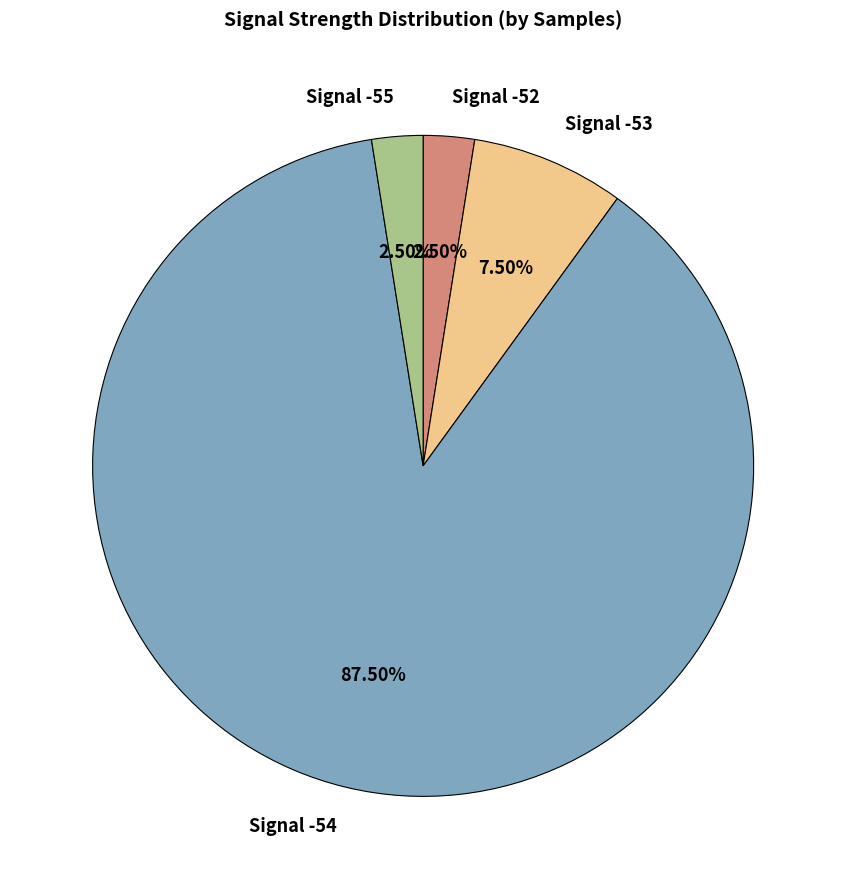

How many slices are in this pie chart?

4